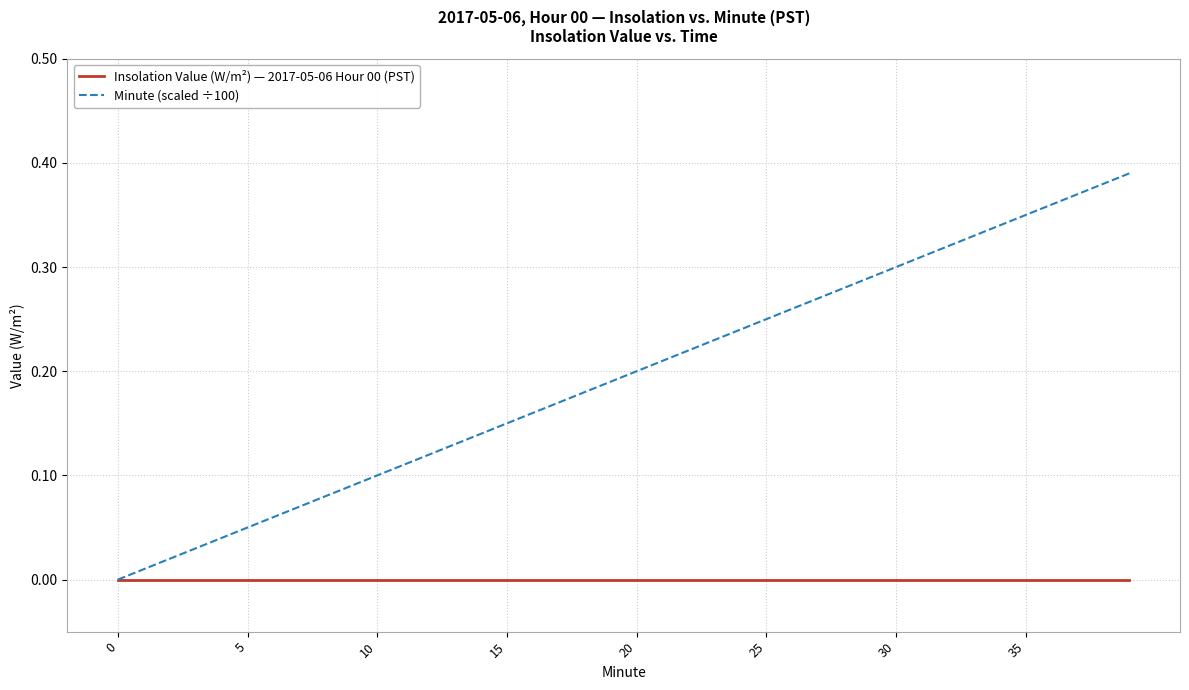

List the series in order of their peak value, lowest first.

Insolation Value (W/m²) — 2017-05-06 Hour 00 (PST), Minute (scaled ÷100)